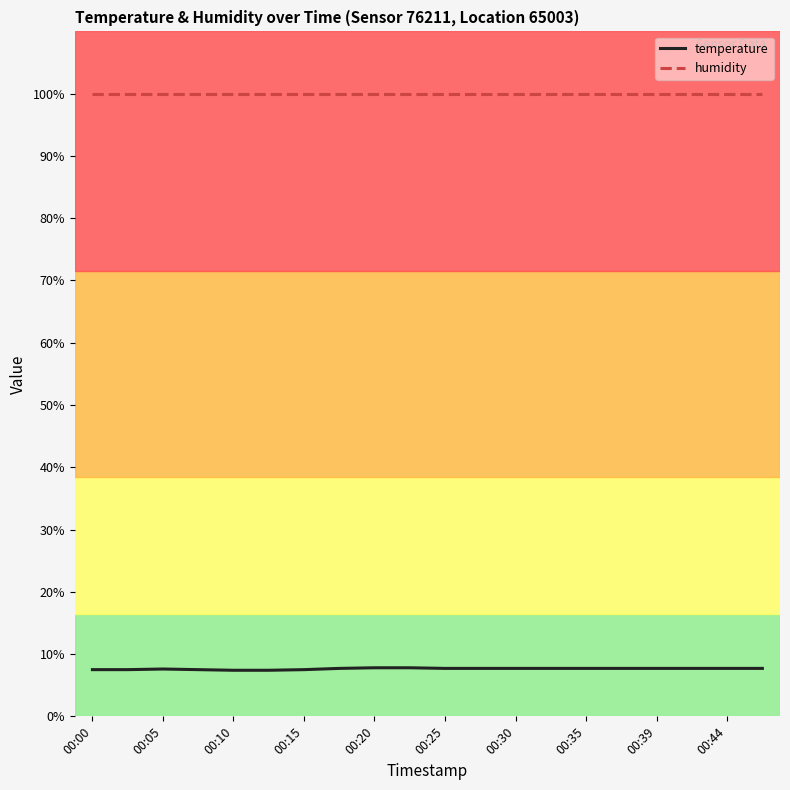

True or false: temperature and humidity cross at least once.

False